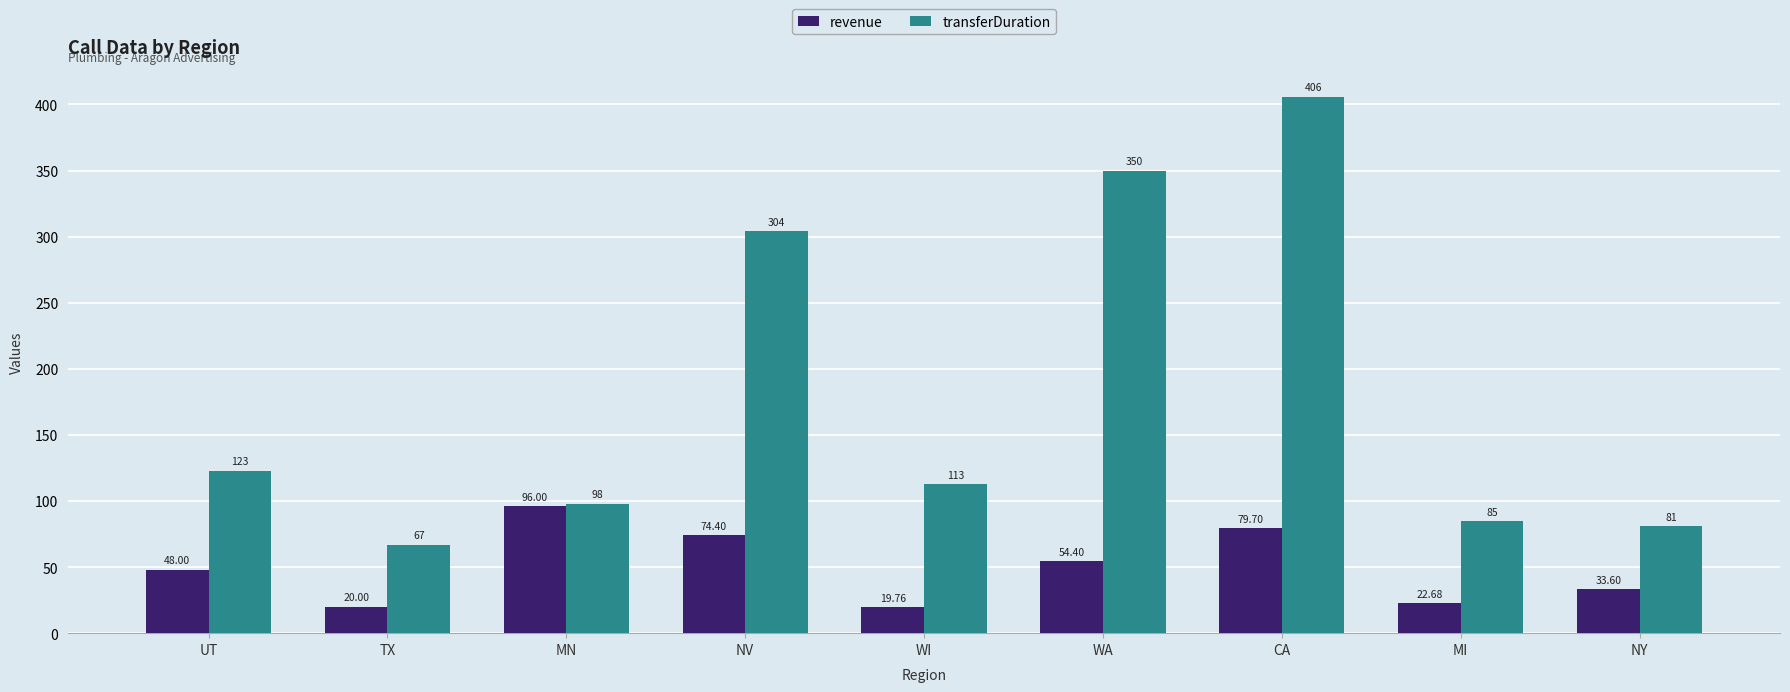

What is the difference between the second highest and second lowest values in the revenue series?

59.7